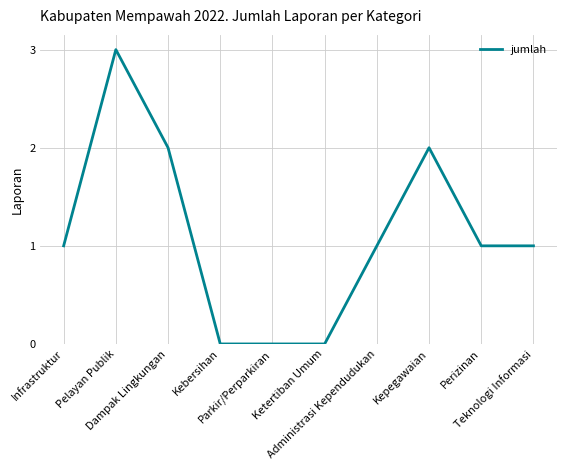

What is the difference between the maximum and minimum values?

3